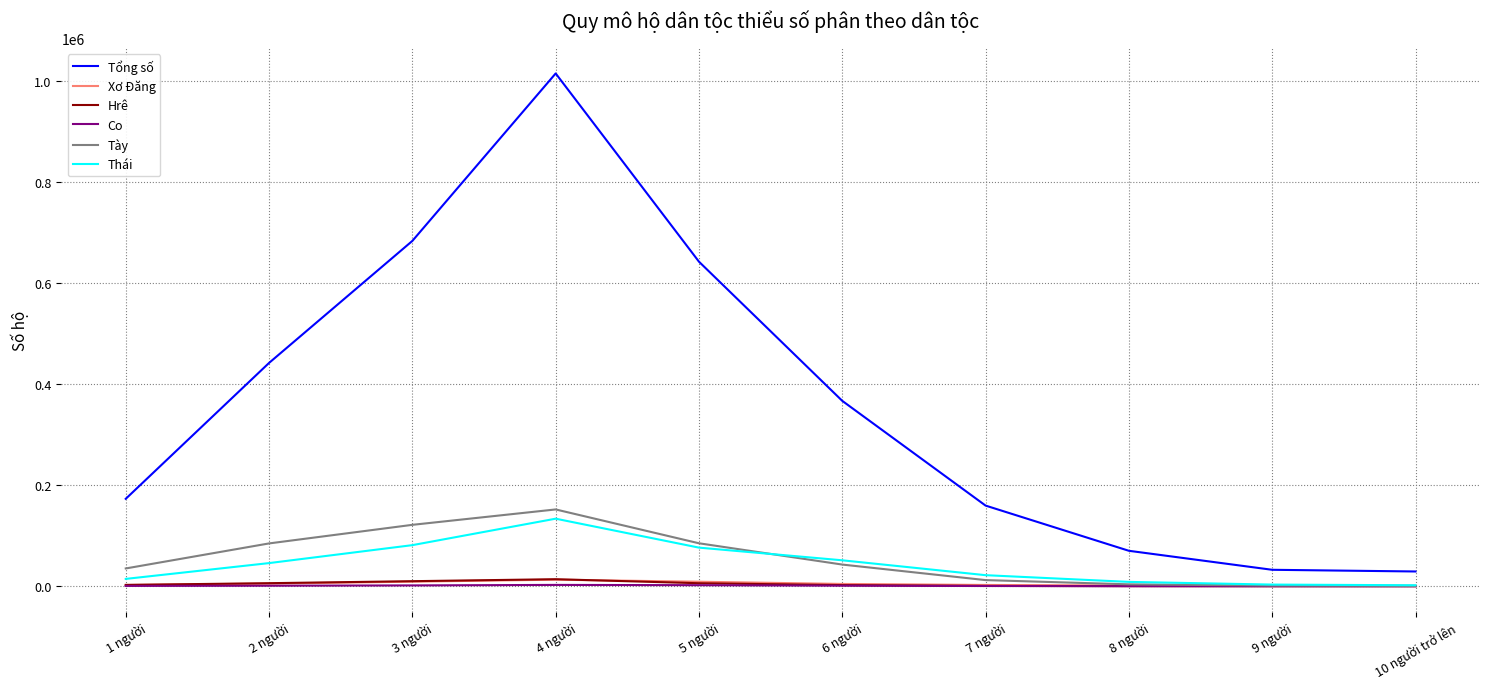

Count the number of data series in this chart.

6